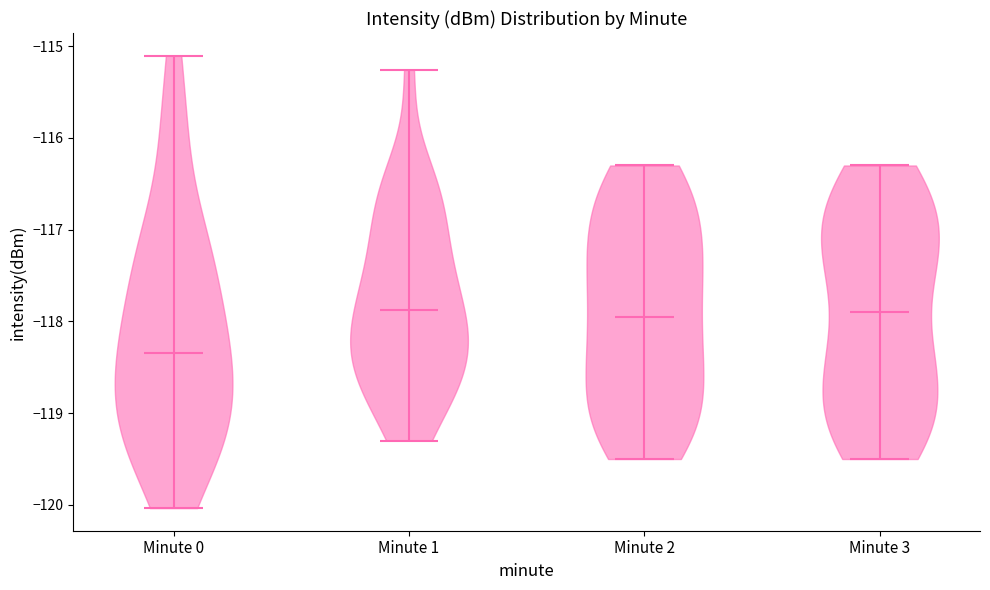

Where does the median line of the violin for Minute 0 sit on the y-axis? The values are not printed on the chart, so give them approximately, as read against the axis.

-118.3